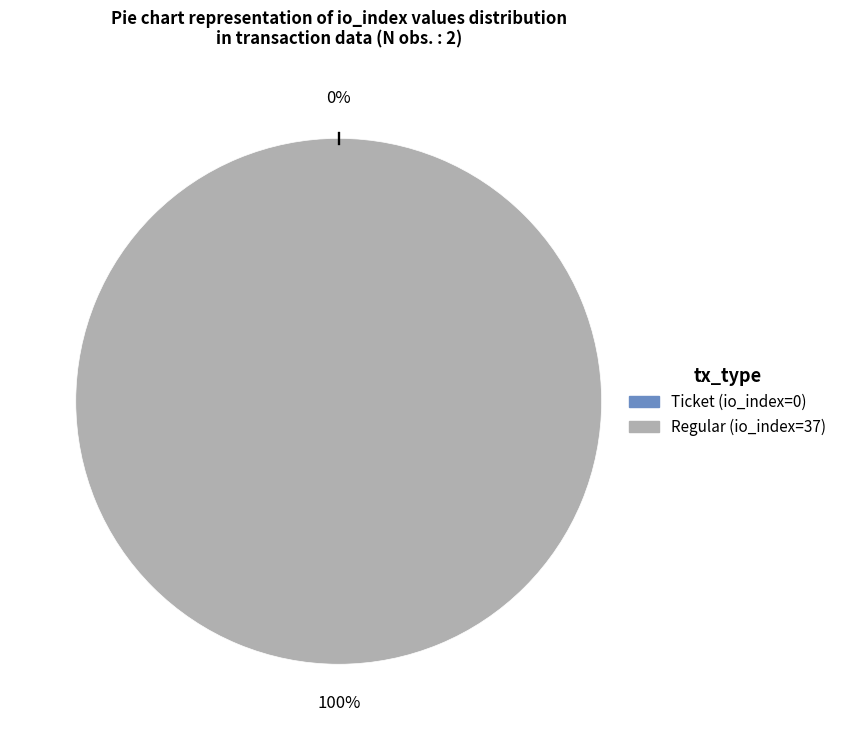

Combined, what portion of the pie is tx_type: Ticket (io_index=0) and tx_type: Regular (io_index=37)?

100.0%